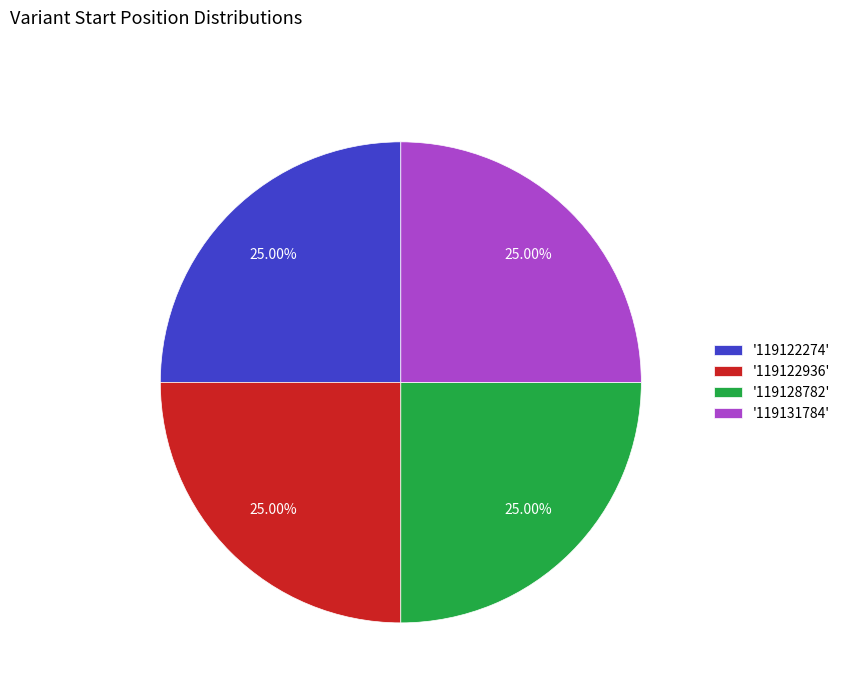

To the nearest percent, what is the average slice percentage?

25%